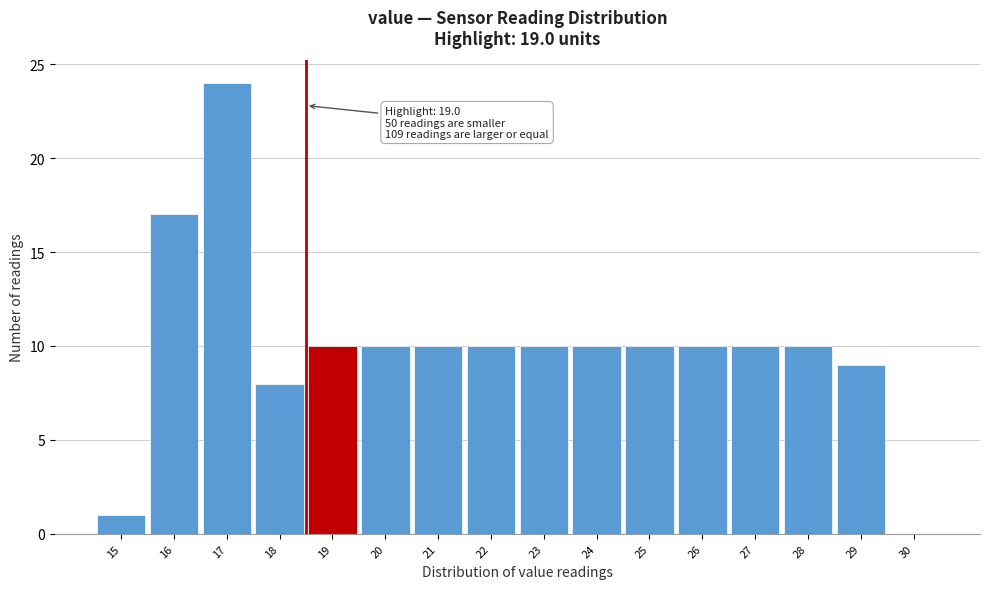

Reading left to right, list all the values displayed in this chart.

15=1	16=17	17=24	18=8	19=10	20=10	21=10	22=10	23=10	24=10	25=10	26=10	27=10	28=10	29=9	30=0